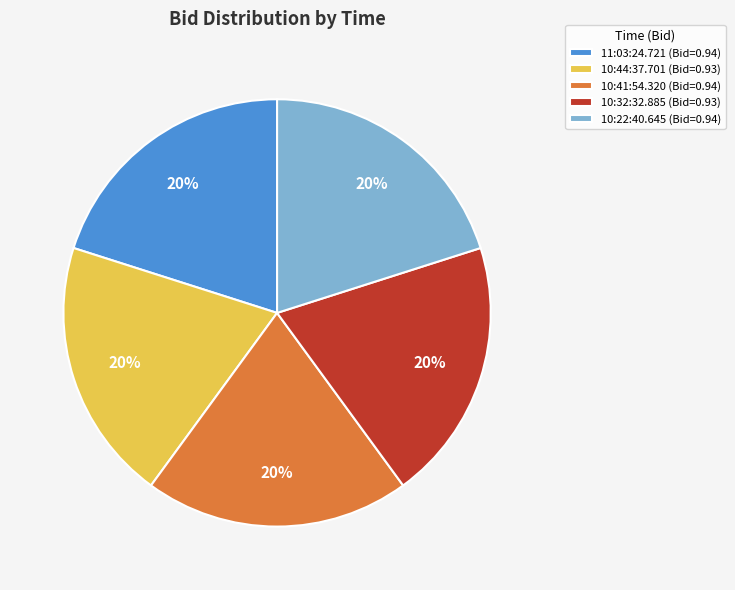

To the nearest percent, what portion does 10:32:32.885 represent?

20%